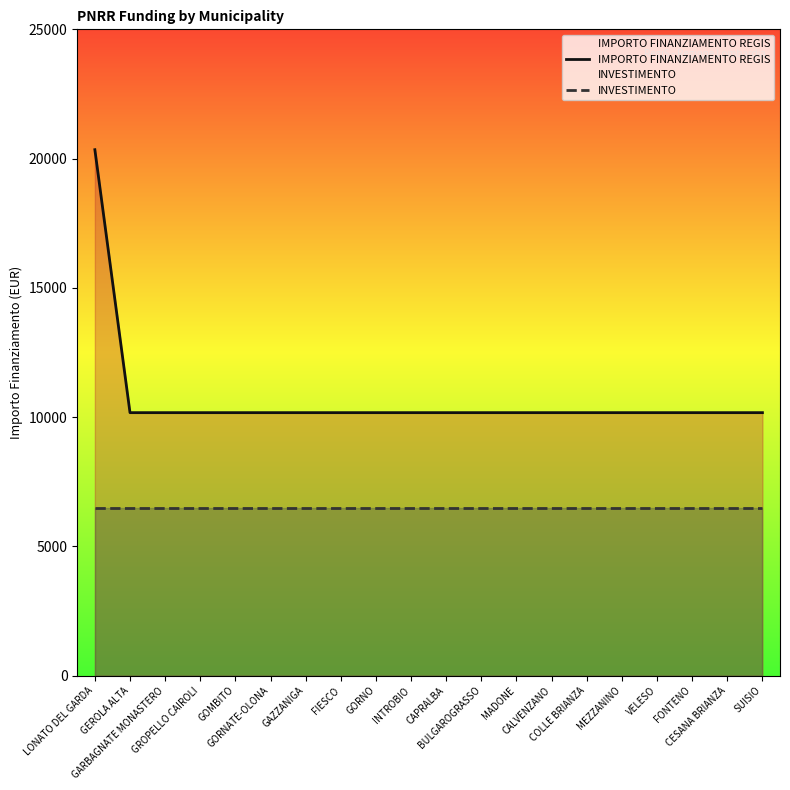

What position from the left is MADONE?

13